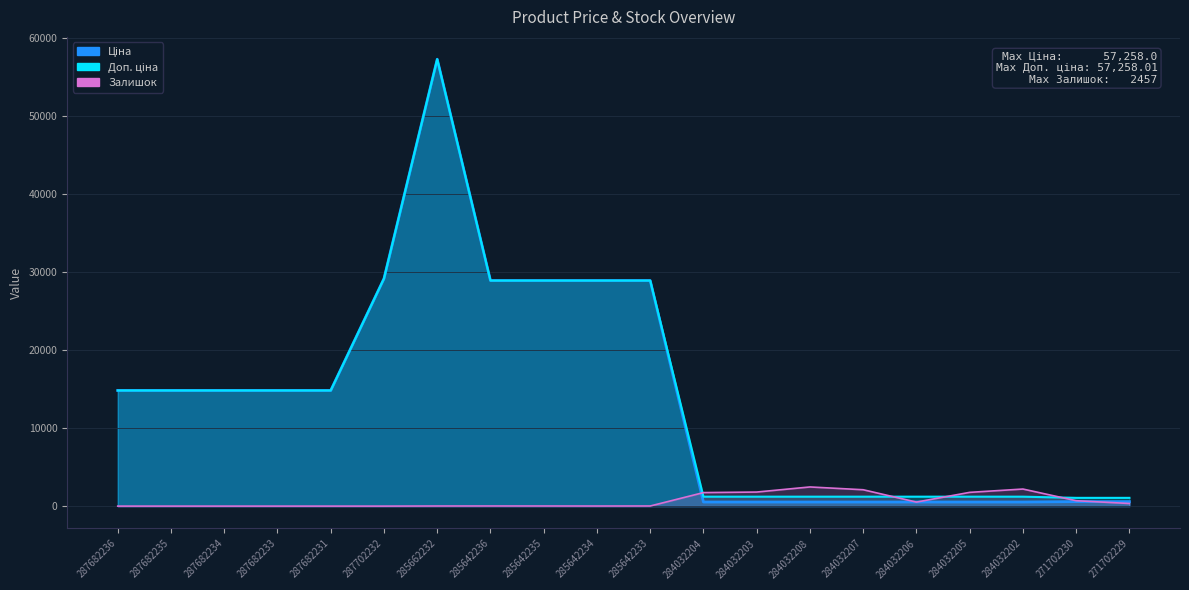

Where does the Доп. ціна series first go above 14817?

287682236